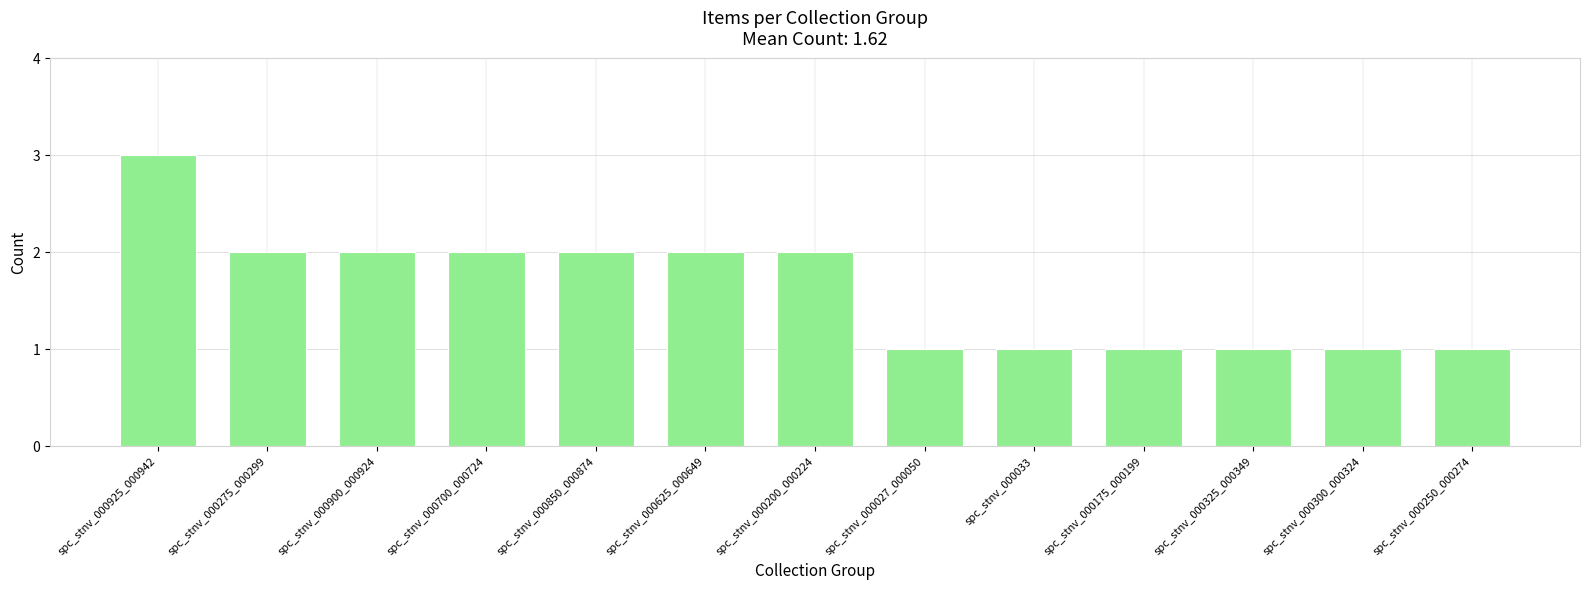

What is the difference between the second highest and second lowest values?

1